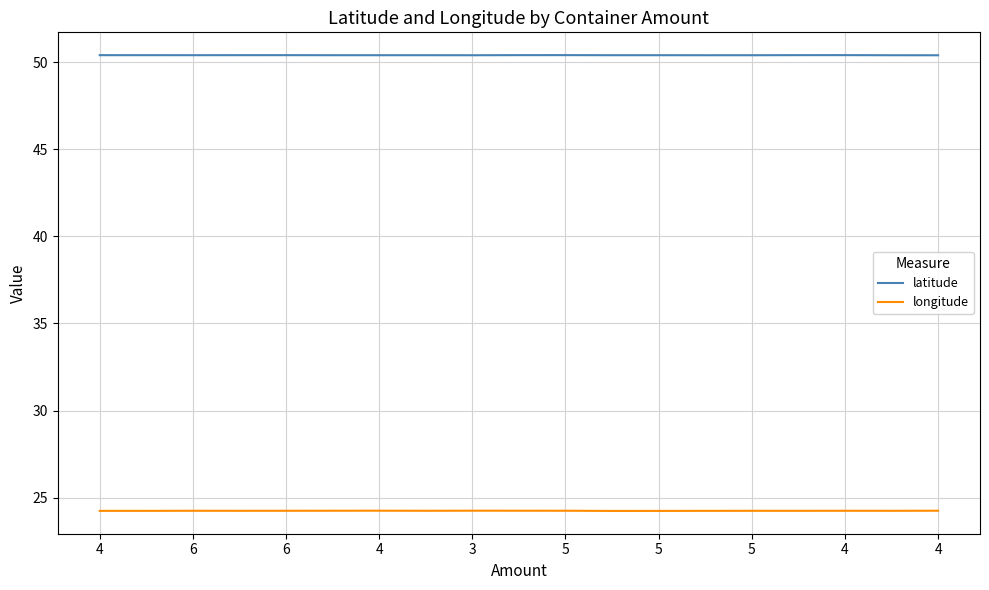

Which series has the largest total across all categories?

latitude